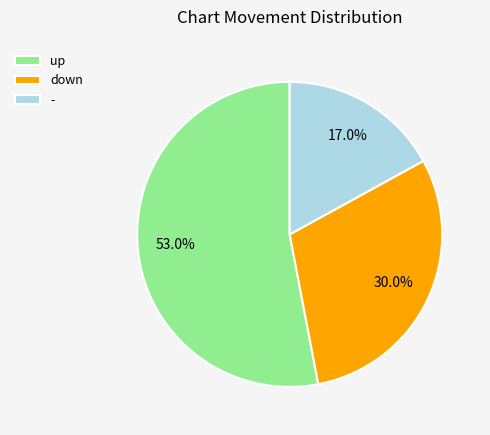

To the nearest percent, what portion does down represent?

30%